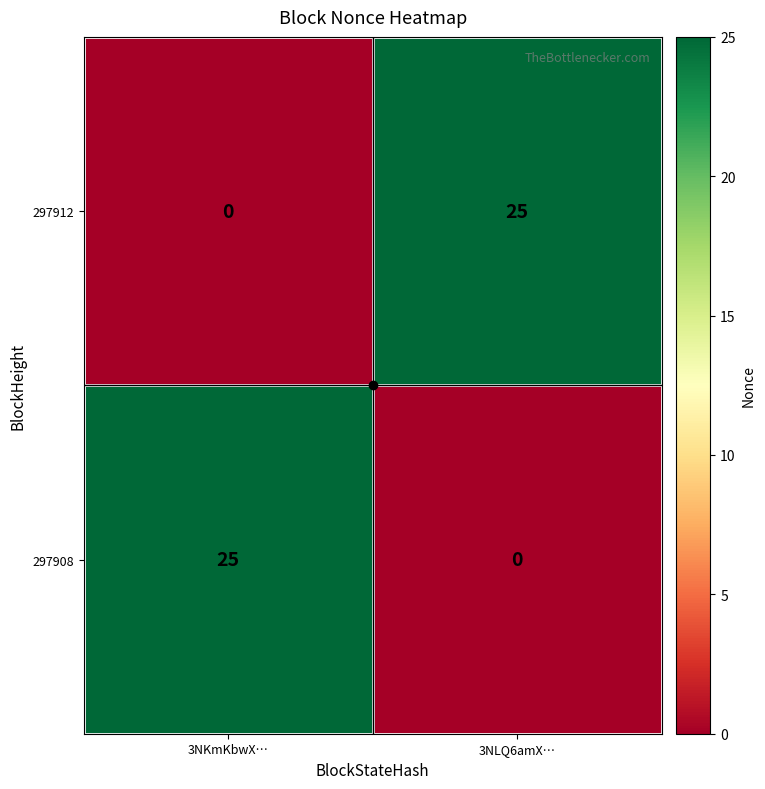

What is the difference between the maximum and minimum values in the 297908 series?

25